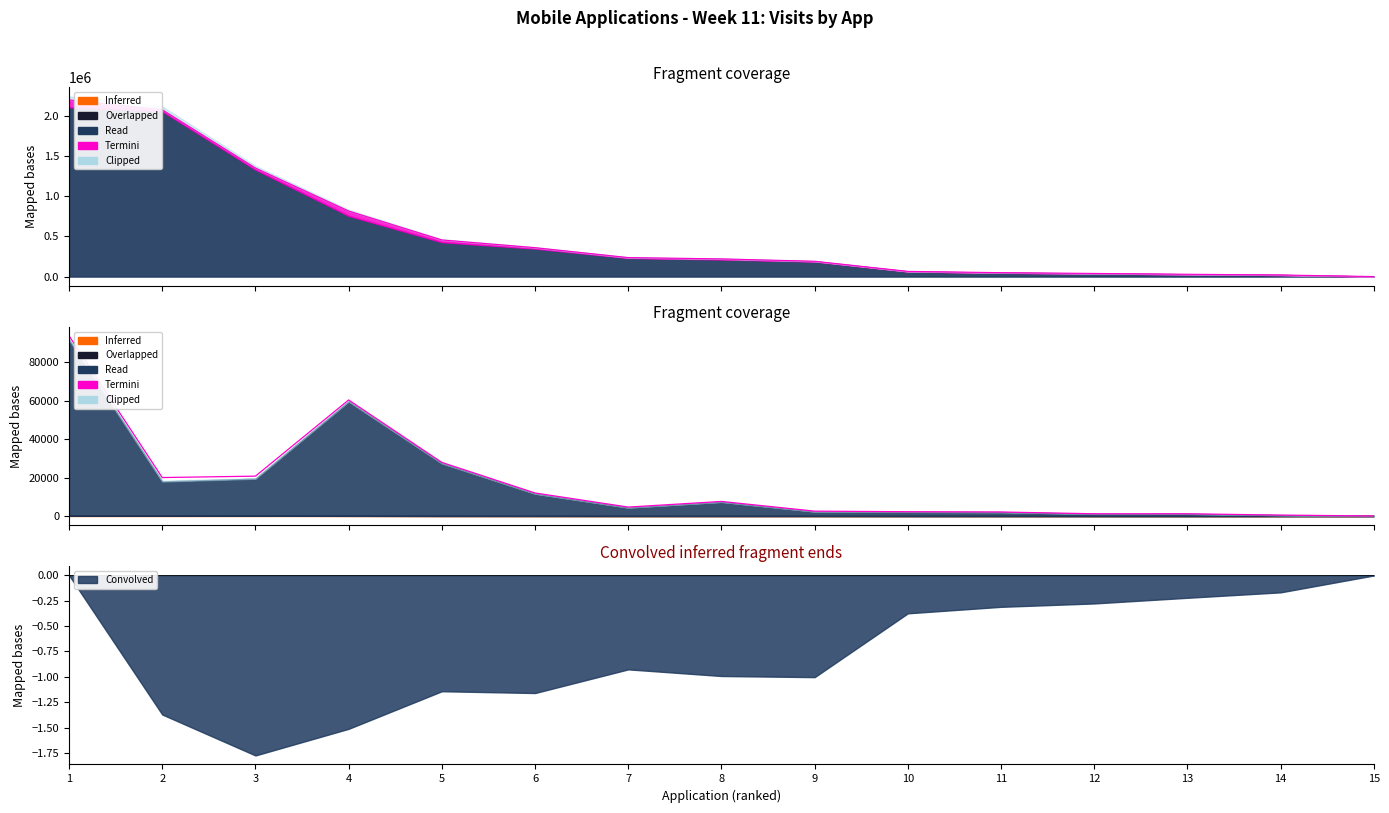

Count the number of categories in the chart.

15